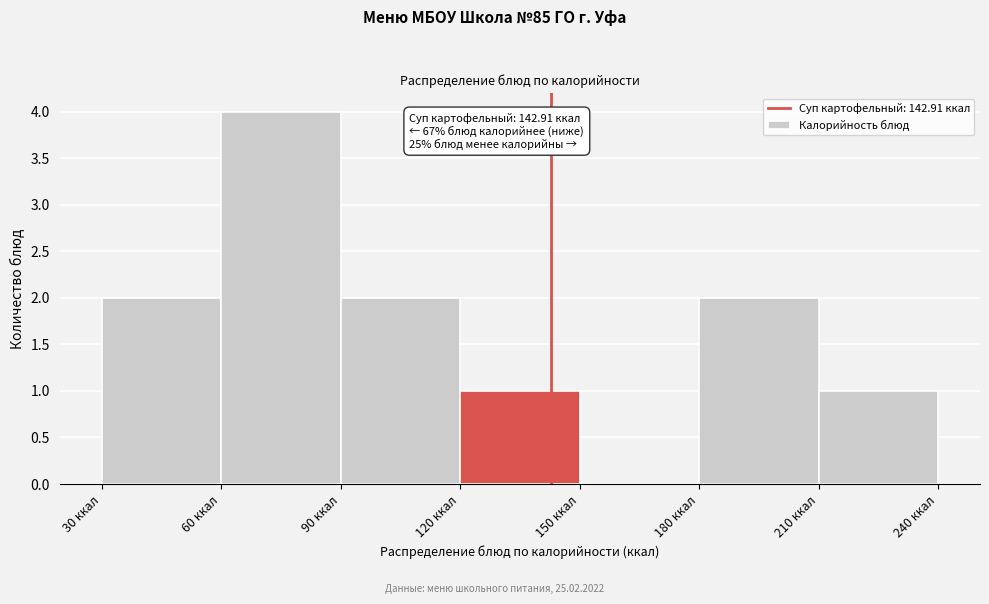

Which range on the x-axis has the tallest bar?

60 to 90